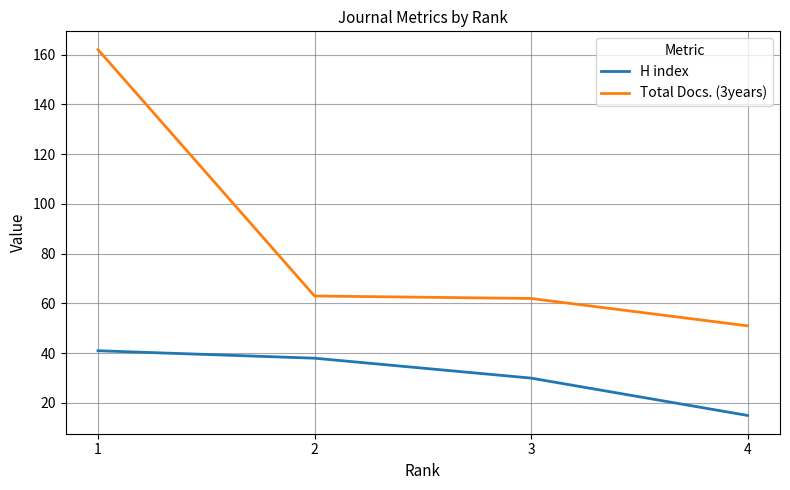

Which category has the highest value in the Total Docs. (3years) series?

1